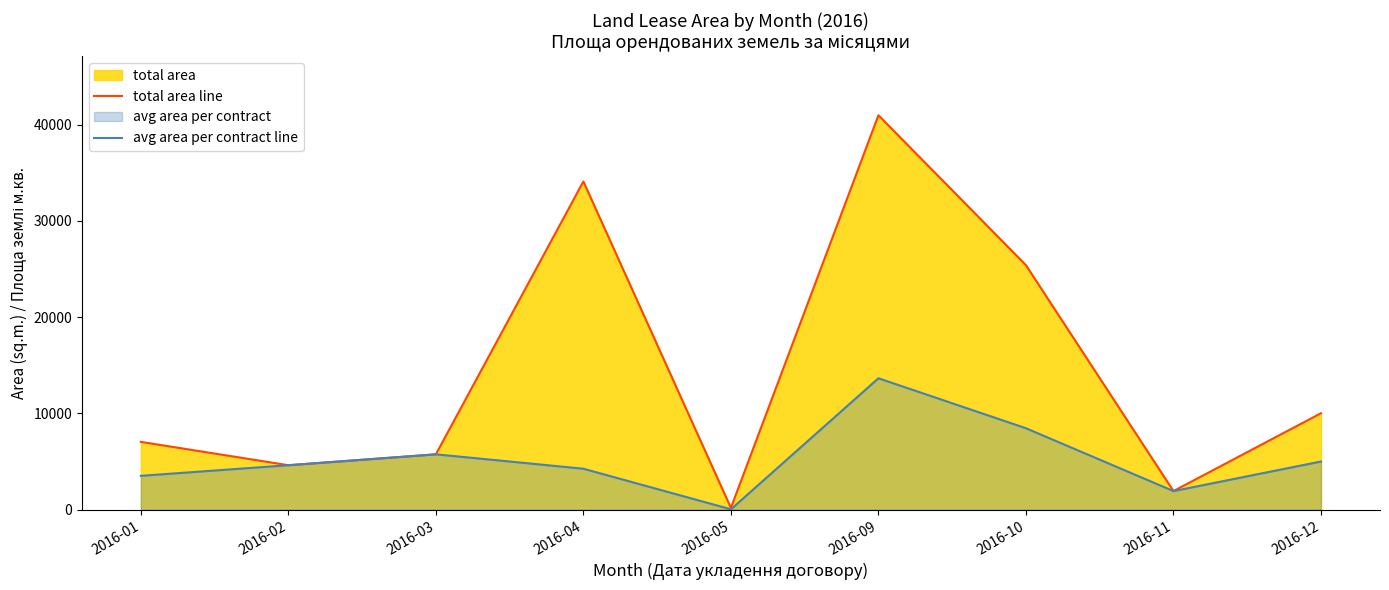

True or false: total area line and avg area per contract line cross at least once.

False